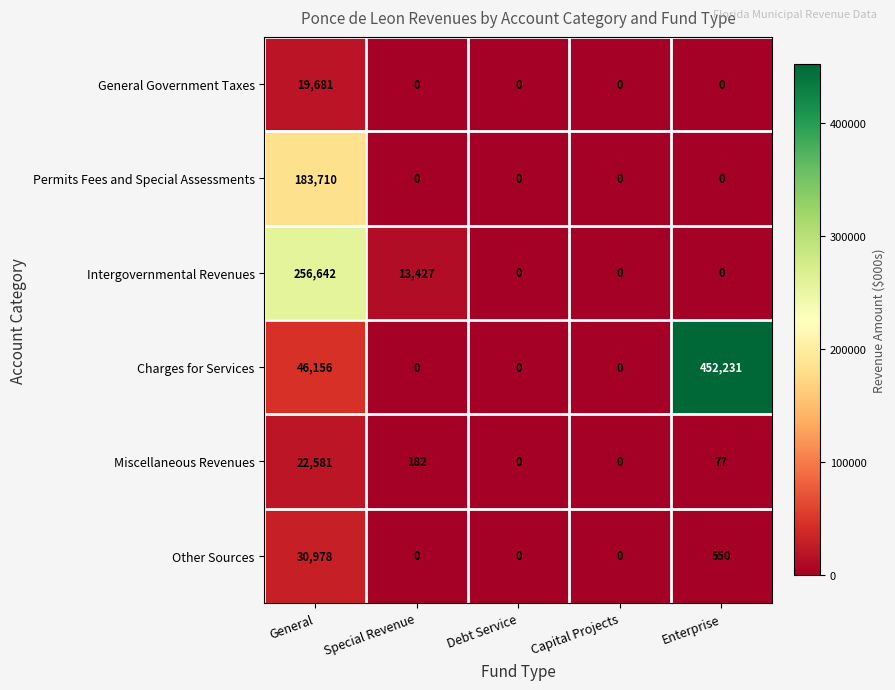

Reading right to left, what are all the values shown in this chart?

General Government Taxes: 0	0	0	0	19681
Permits Fees and Special Assessments: 0	0	0	0	183710
Intergovernmental Revenues: 0	0	0	13427	256642
Charges for Services: 452231	0	0	0	46156
Miscellaneous Revenues: 77	0	0	182	22581
Other Sources: 550	0	0	0	30978